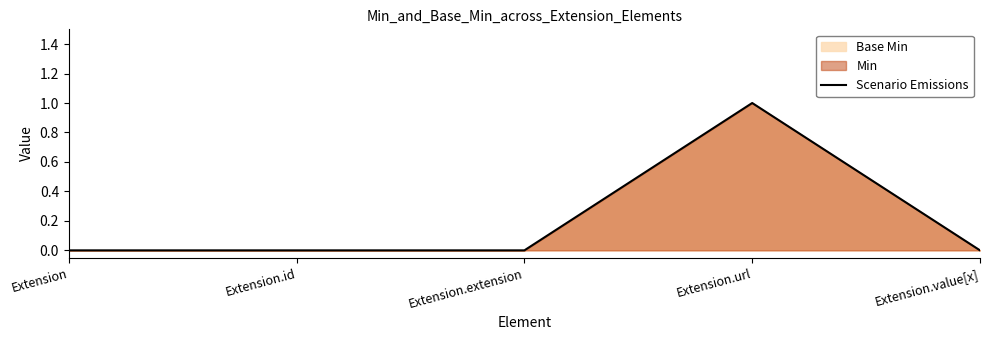

At which label is the value closest to 0?

Extension